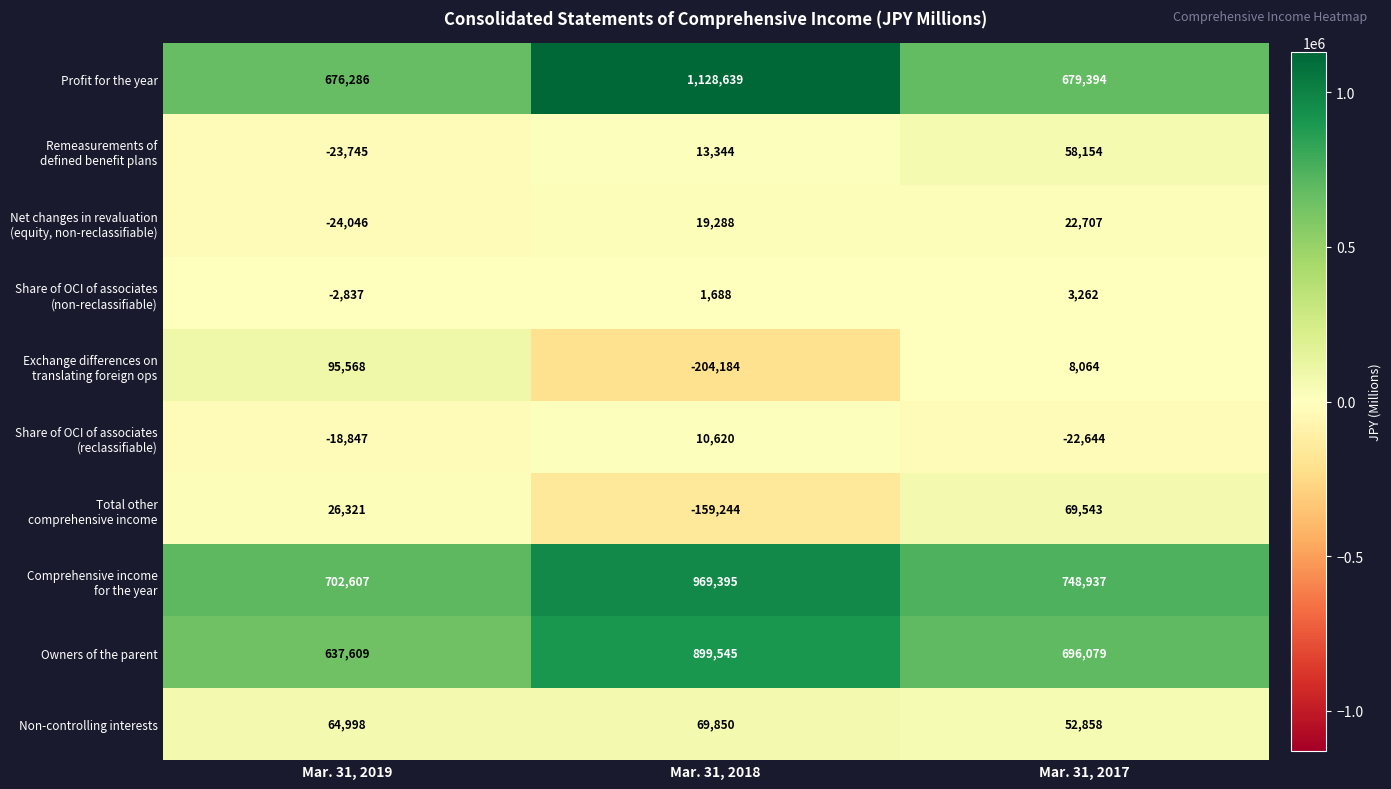

What is the difference between the maximum and second lowest values in the Non-controlling interests series?

4852